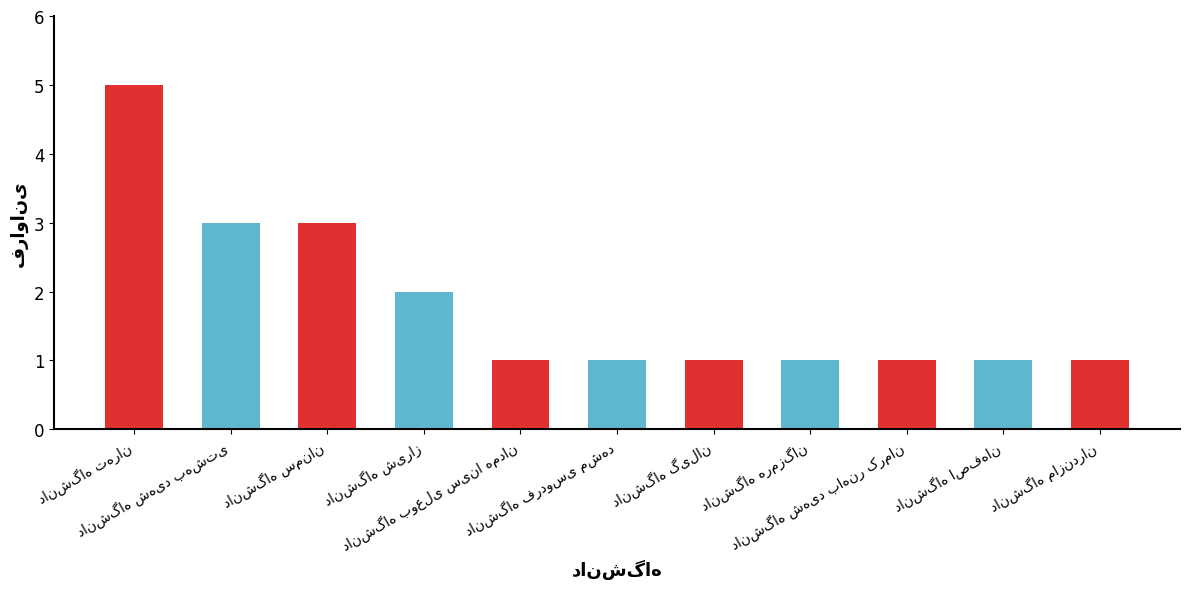

What is the smallest value displayed?

1